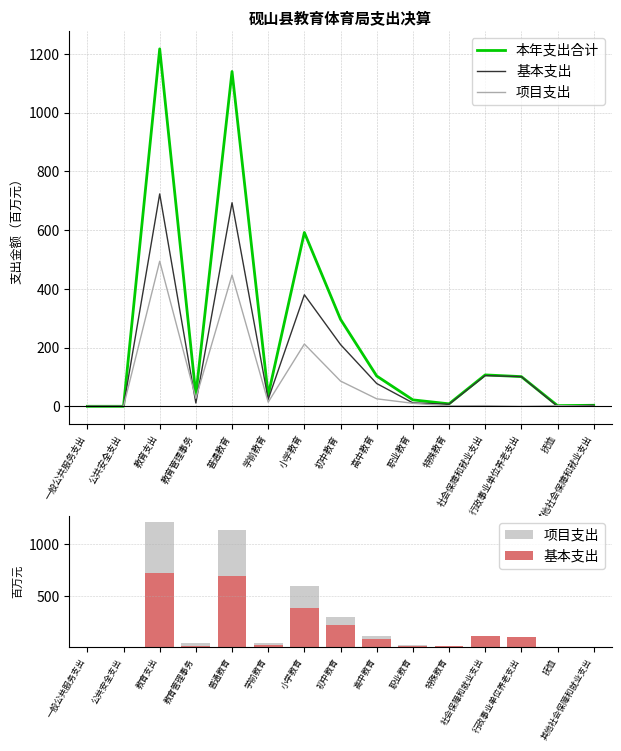

At 小学教育, list the series in order from largest to smallest.

本年支出合计, 基本支出, 项目支出